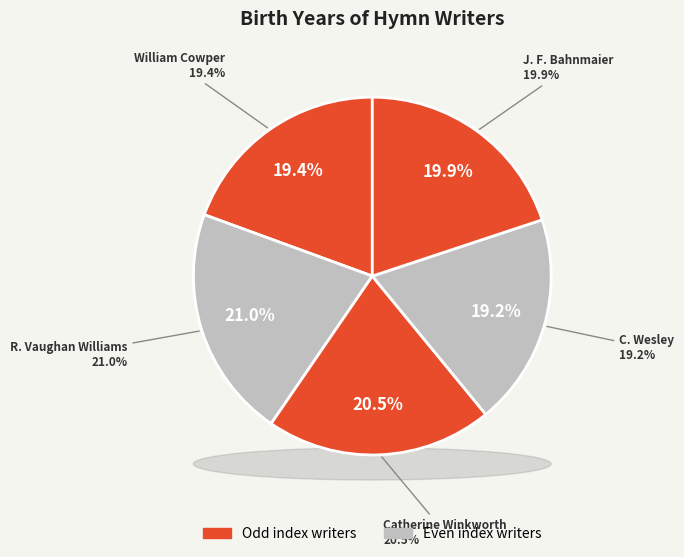

True or false: Catherine Winkworth, 1829-78 accounts for 34% of the total.

False